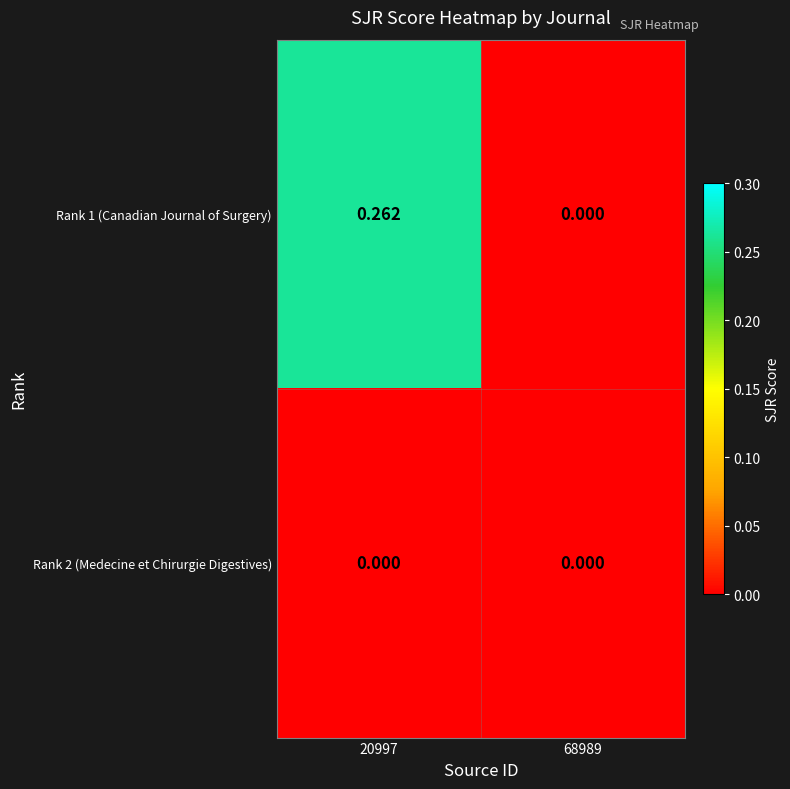

Is the value of Rank 1 (Canadian Journal of Surgery) at 20997 greater than the value of Rank 2 (Medecine et Chirurgie Digestives) at 68989?

Yes